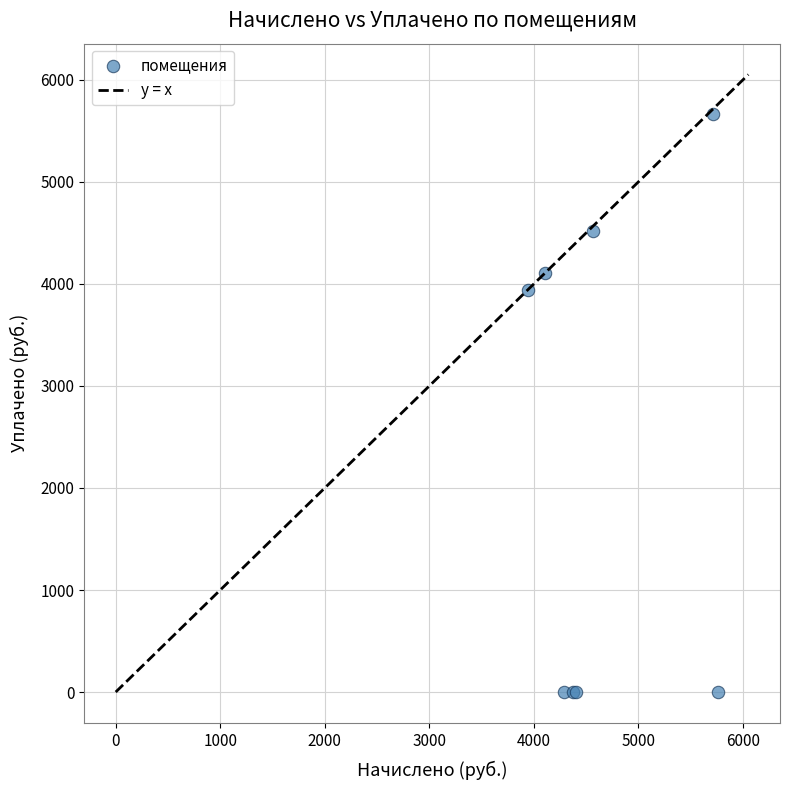

What Y value in the scatter plot is closest to 2833?

3943.3